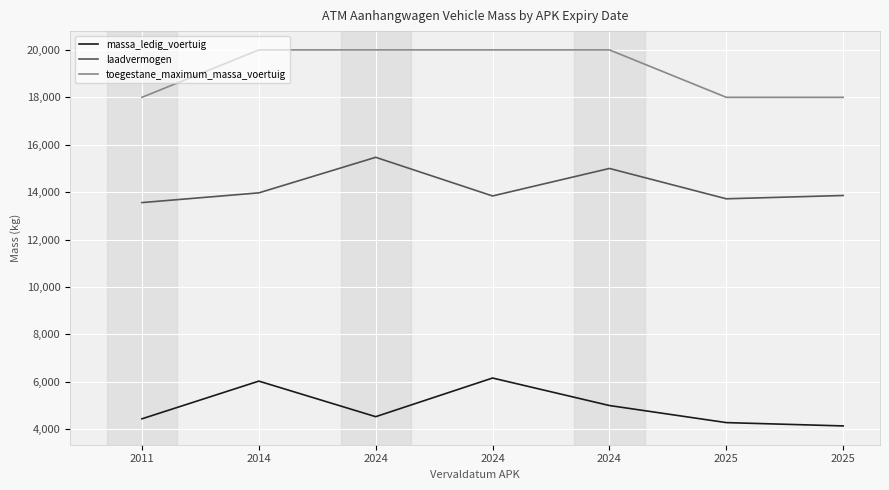

How many lines are shown in the chart?

3